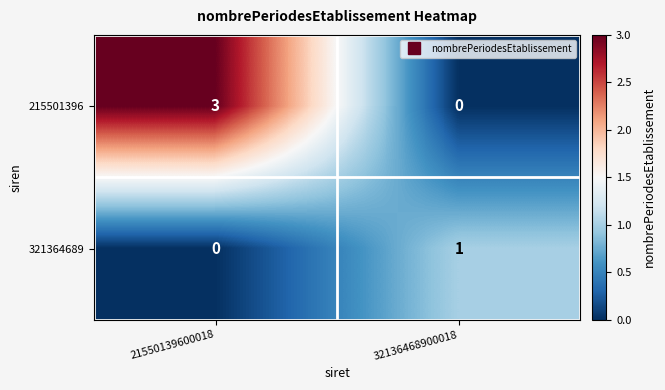

What is the difference between the maximum and minimum values in the 215501396 series?

3